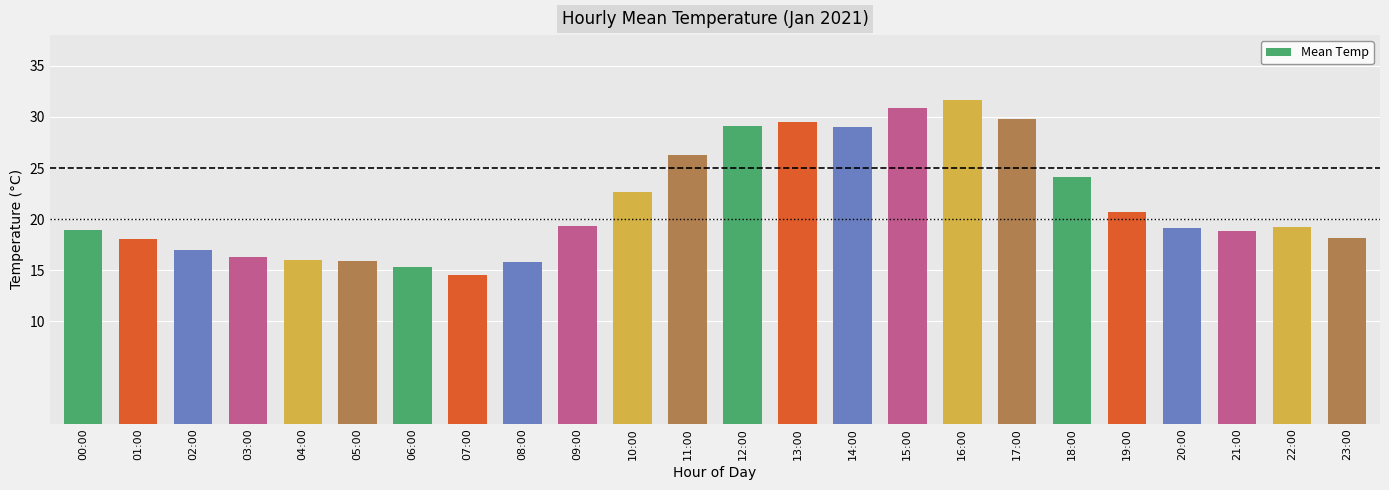

Count the number of categories in the chart.

24